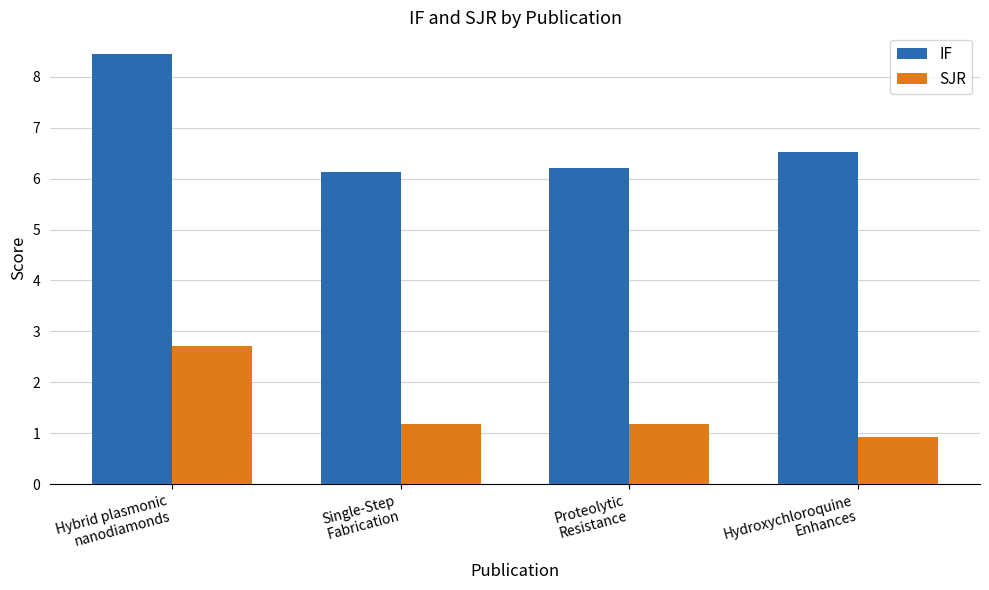

Between Hybrid plasmonic
nanodiamonds and Proteolytic
Resistance, which series saw the biggest shift?

IF